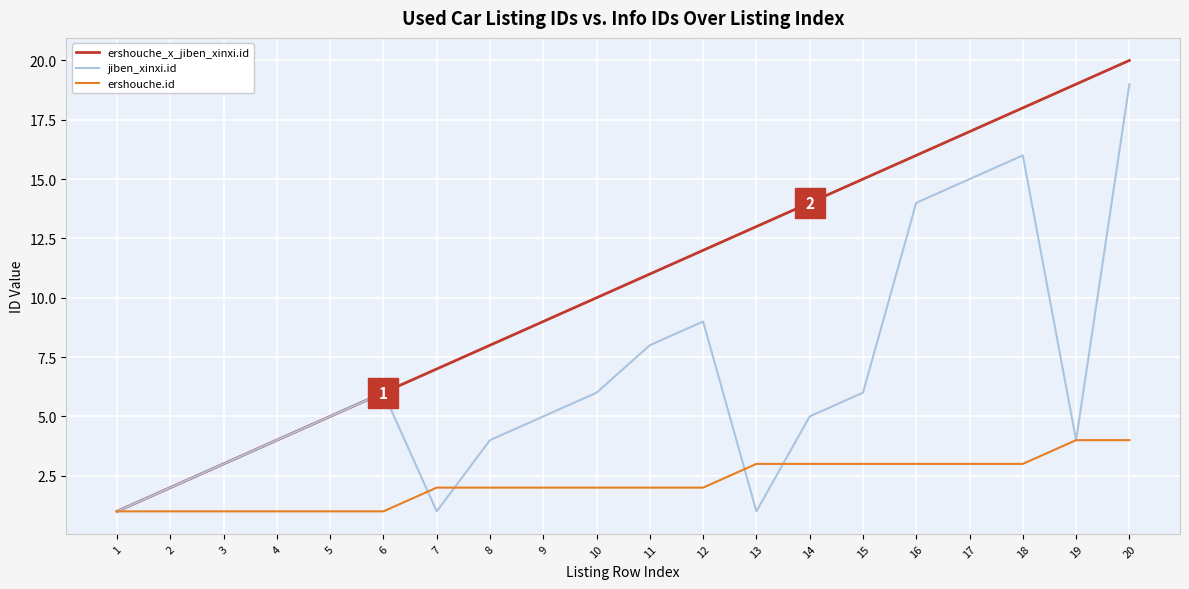

True or false: ershouche_x_jiben_xinxi.id has more than 1 points higher than both neighbors.

False